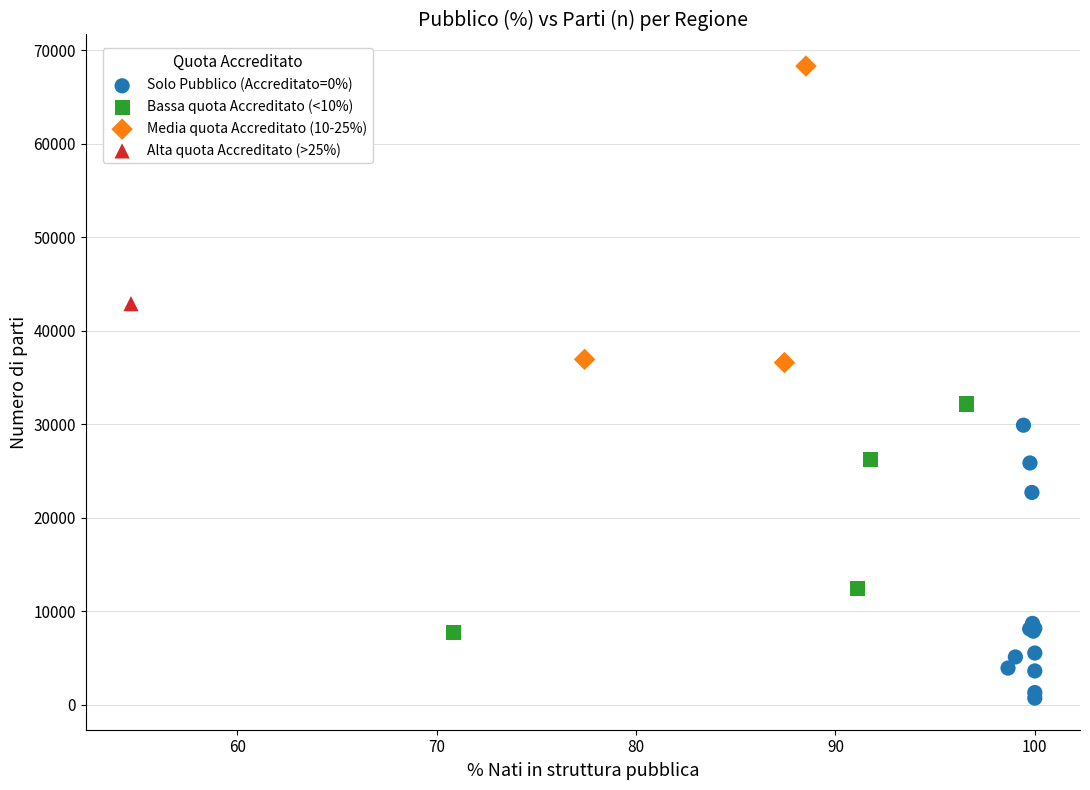

What are all the series names shown in the legend?

Solo Pubblico (Accreditato=0%), Bassa quota Accreditato (<10%), Media quota Accreditato (10-25%), Alta quota Accreditato (>25%)